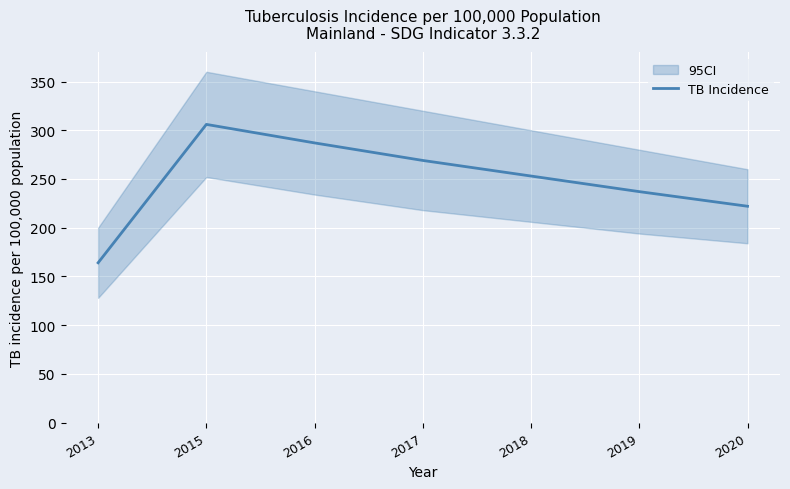

Reading left to right, extract all data points from this chart.

164	306	287	269	253	237	222